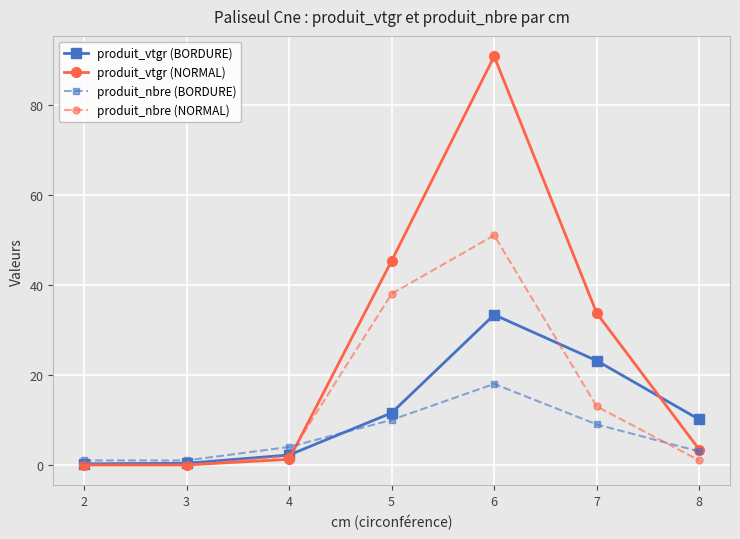

Count the number of categories in the chart.

7